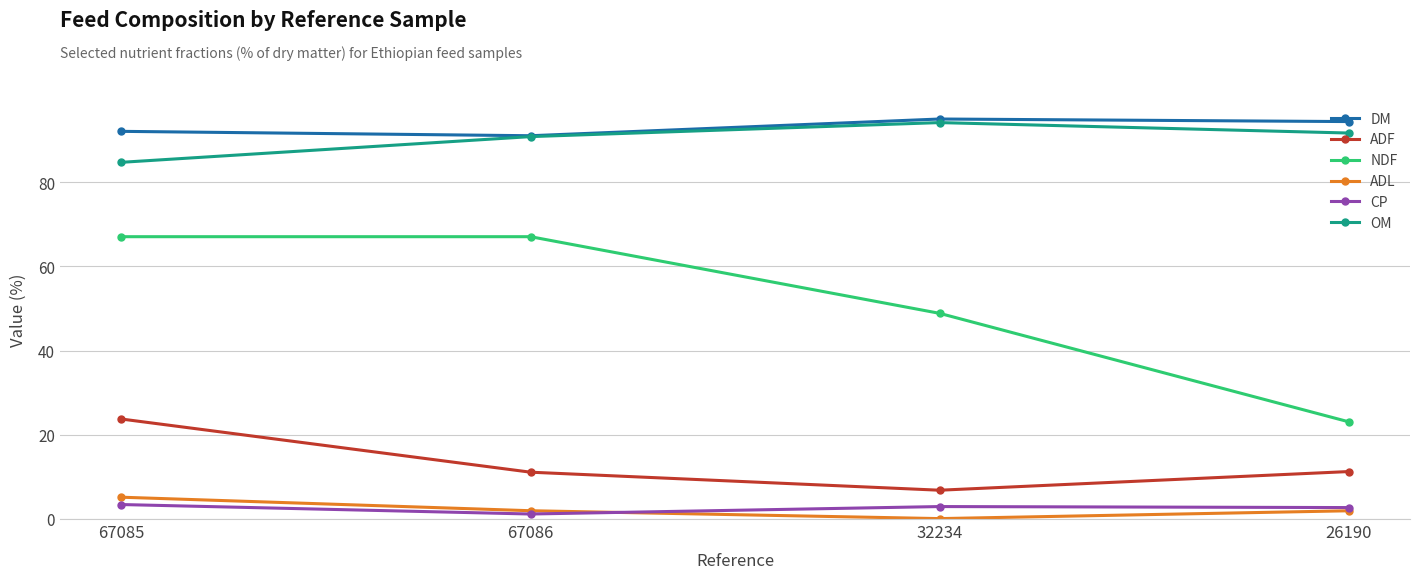

True or false: OM and ADL intersect in this chart.

False